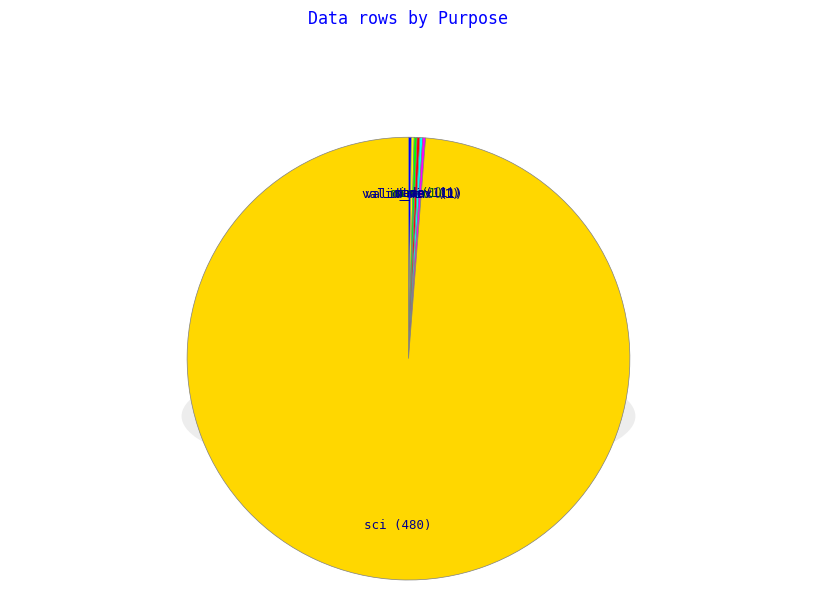

Rank the categories by value from highest to lowest.

sci, valid_min, valid_max, min, max, mean, stdev